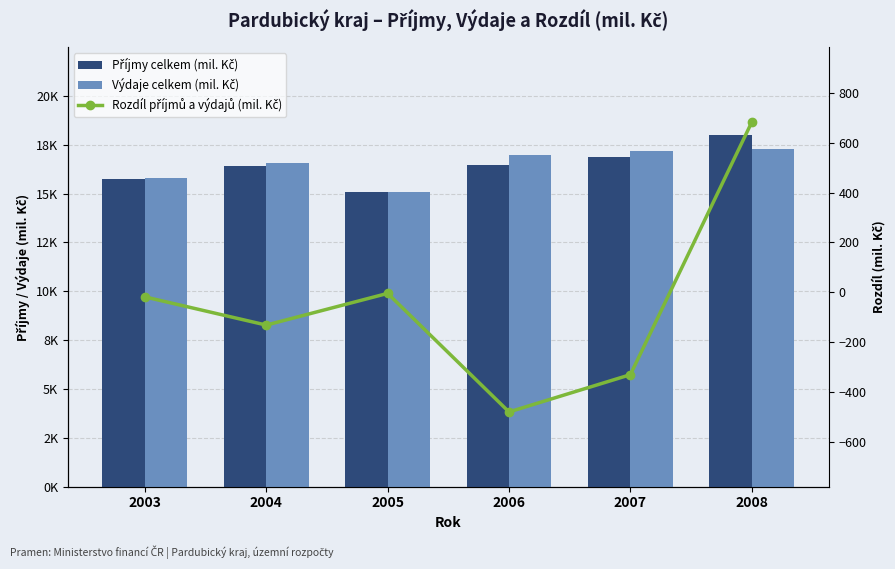

What is the average value of the Příjmy celkem (mil. Kč) series?

16427.9